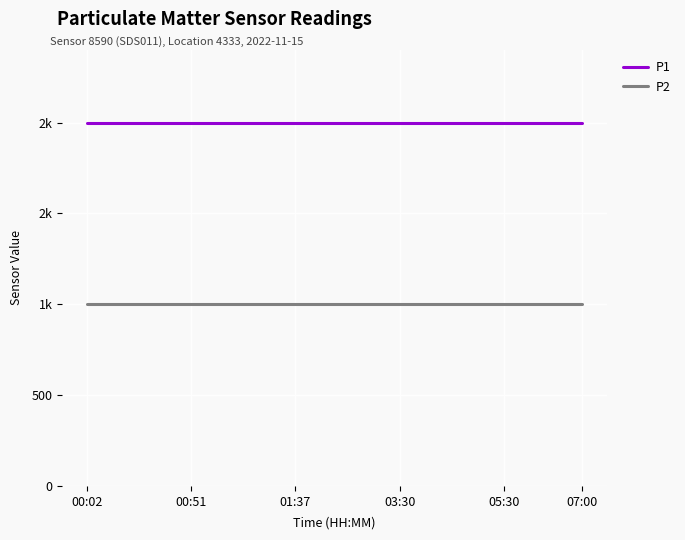

Does the chart have visible grid lines?

Yes